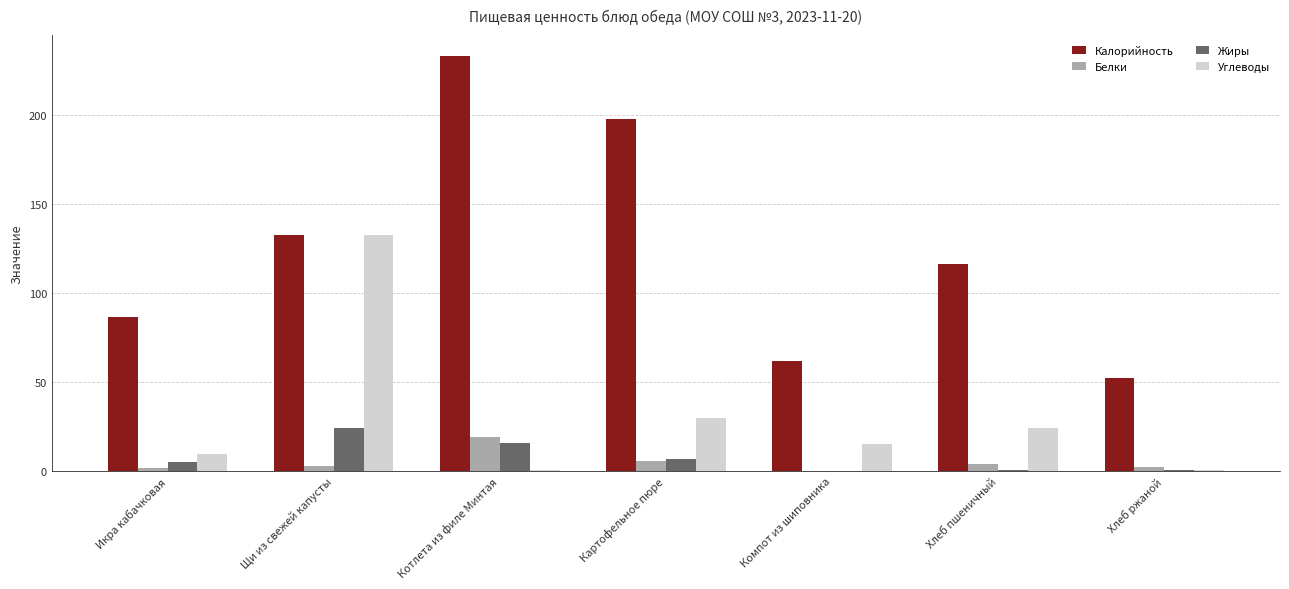

Are the bars horizontal?

No